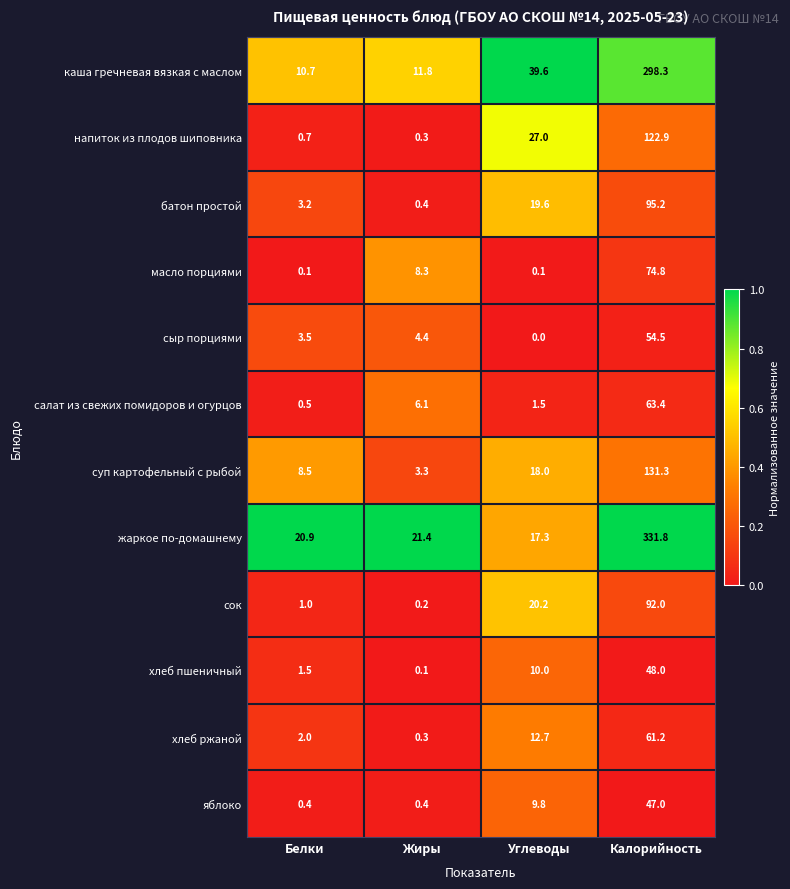

Count the number of categories in the chart.

4